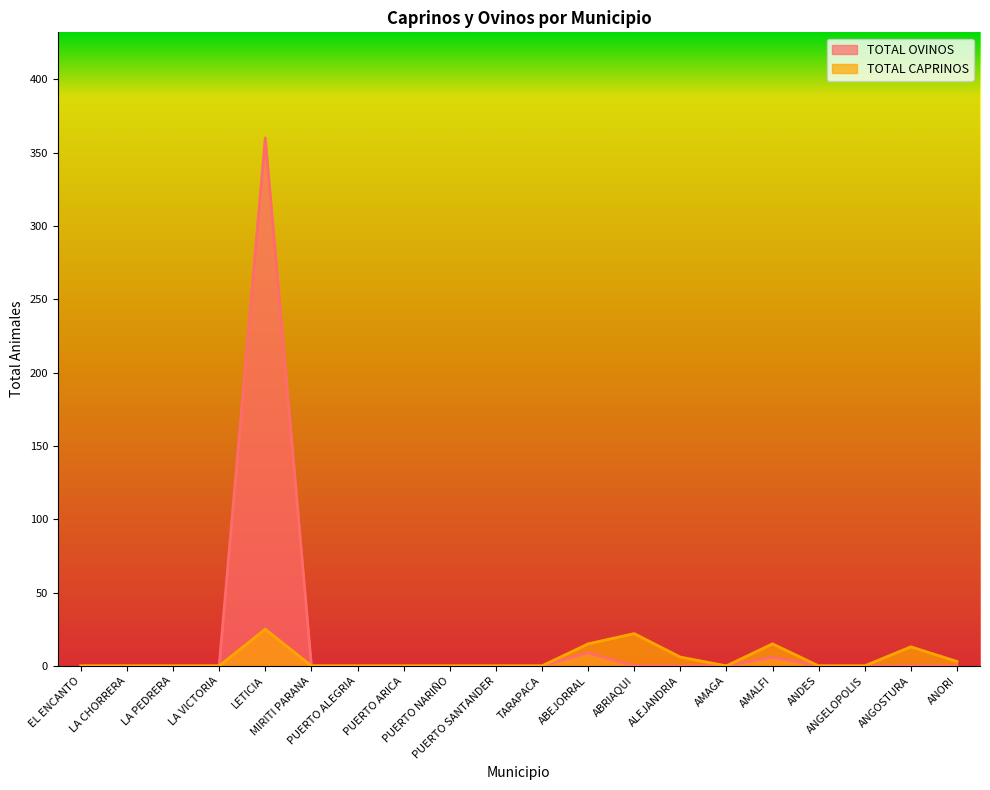

What value does the TOTAL CAPRINOS series have at ANGOSTURA?

13